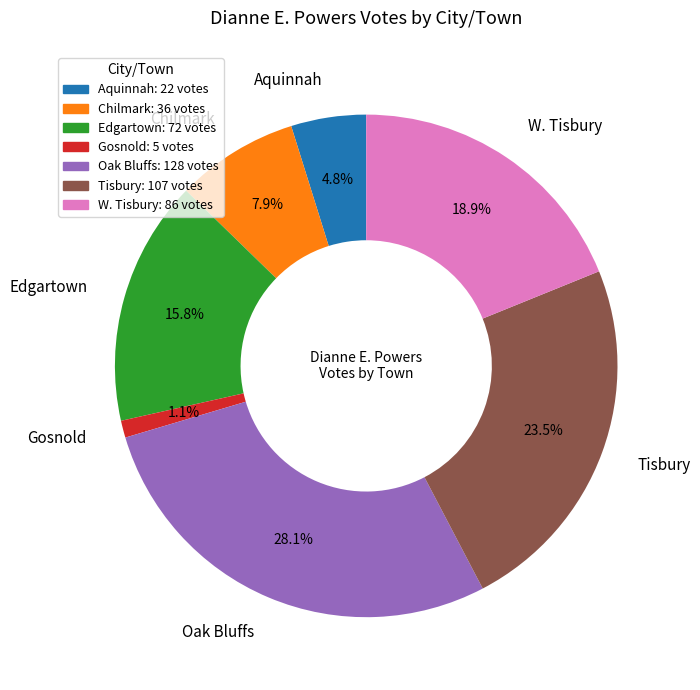

Which has a higher value, Chilmark or Edgartown?

Edgartown